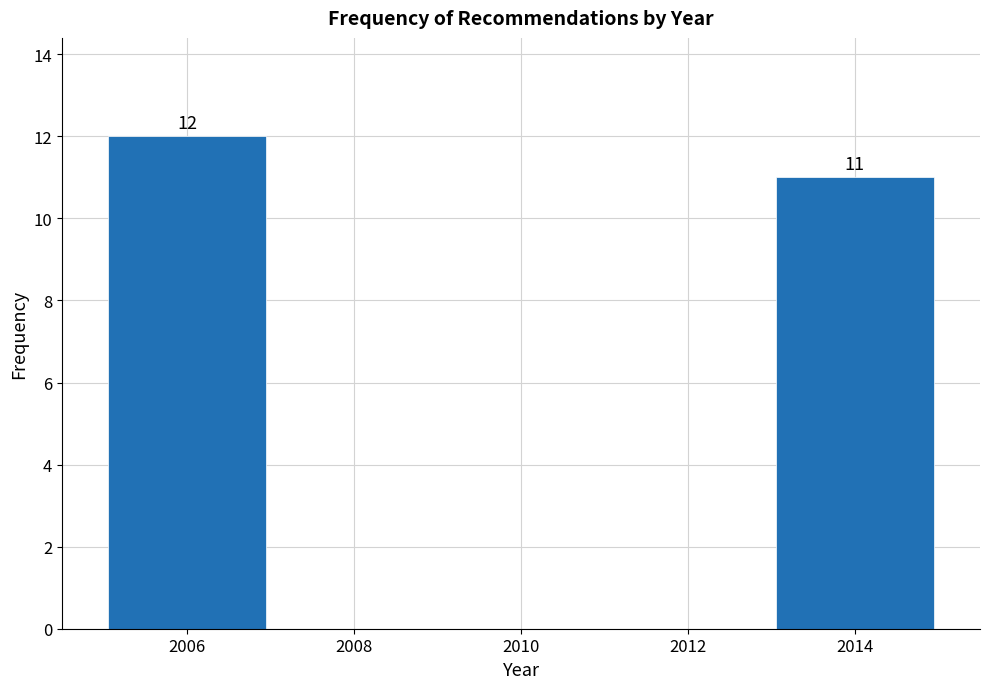

Which range on the x-axis has the tallest bar?

2005 to 2007